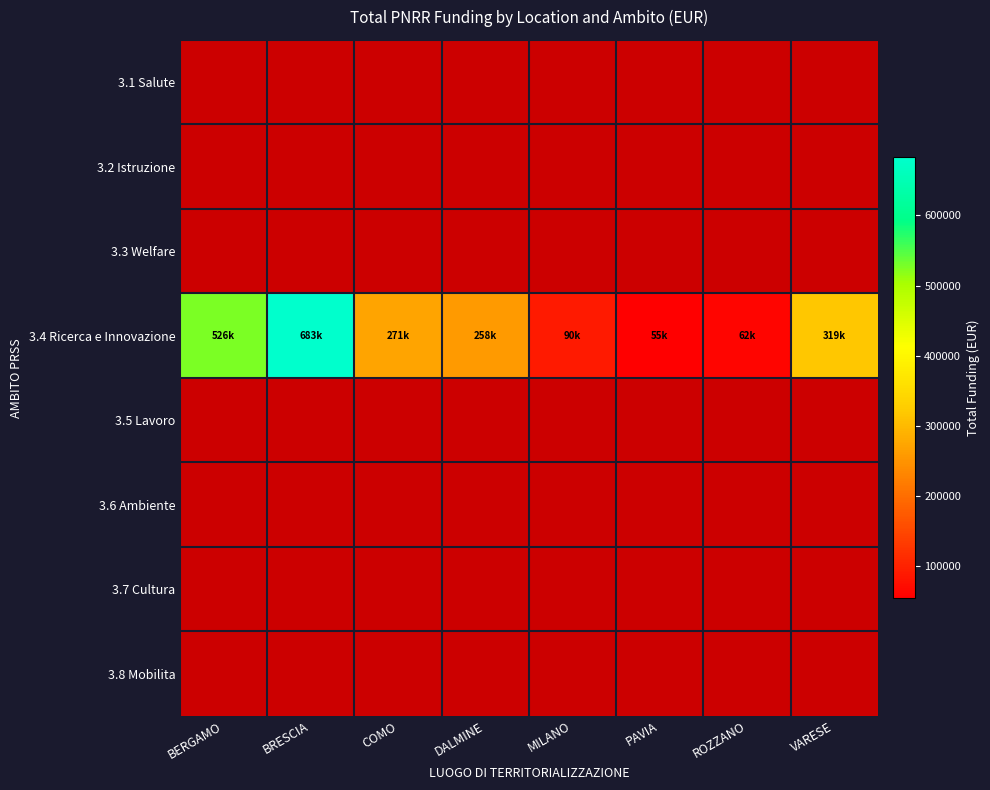

Rank the series by their maximum value, from lowest to highest.

3.1 Salute, 3.2 Istruzione, 3.3 Welfare, 3.5 Lavoro, 3.6 Ambiente, 3.7 Cultura, 3.8 Mobilita, 3.4 Ricerca e Innovazione